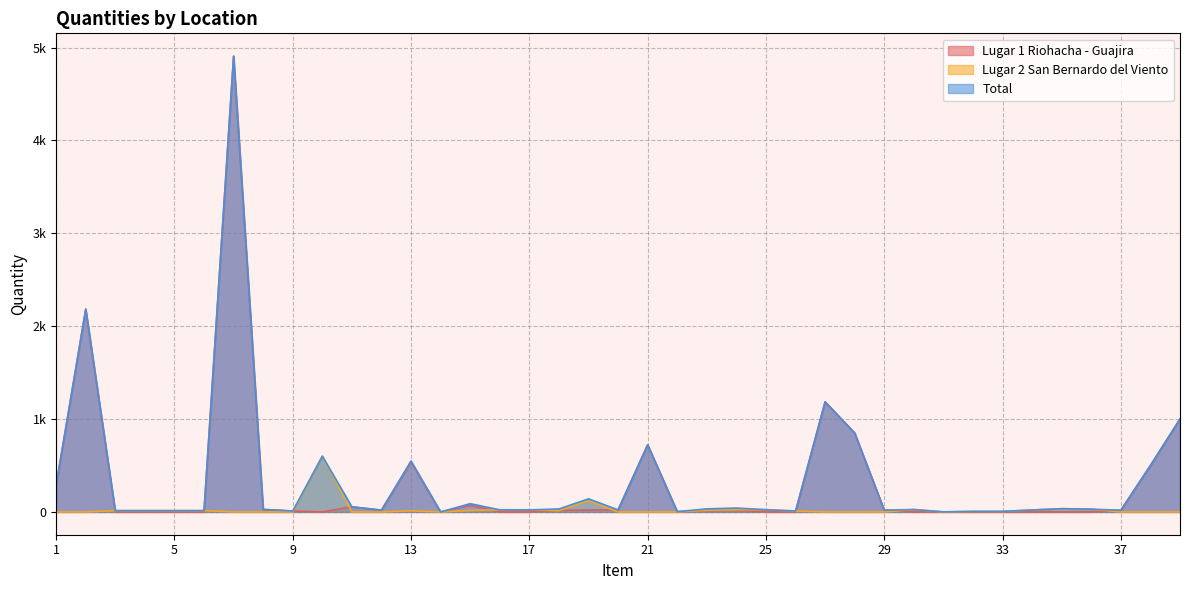

At which category does Total reach its first local valley?

9